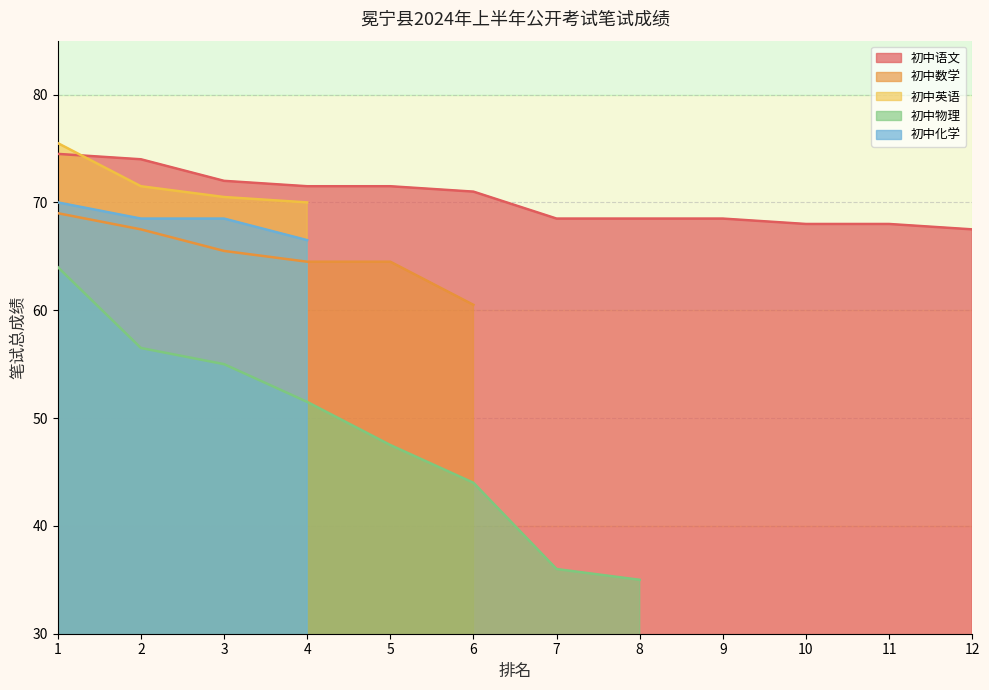

True or false: 初中化学 has a value of 68.5 at 2.

True